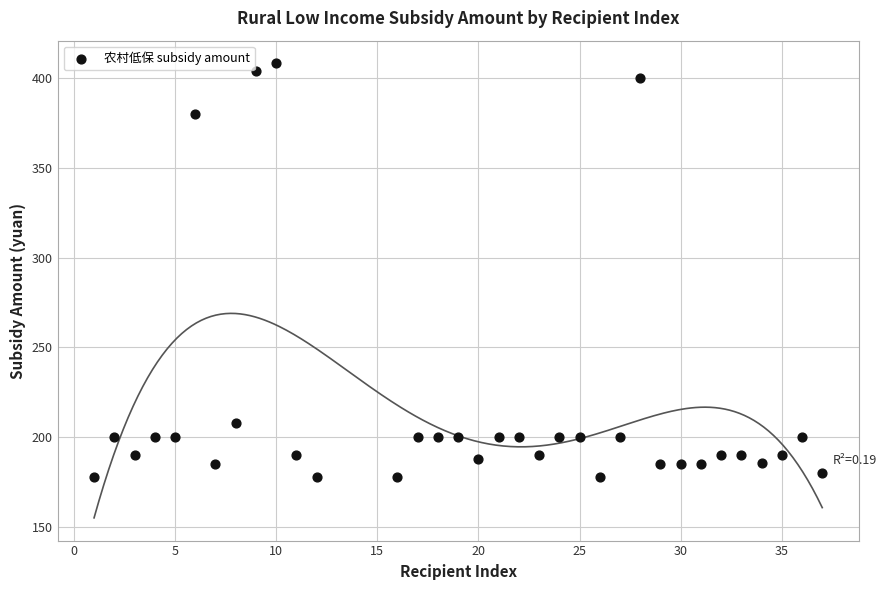

What is the range of X values (max minus min)?

36